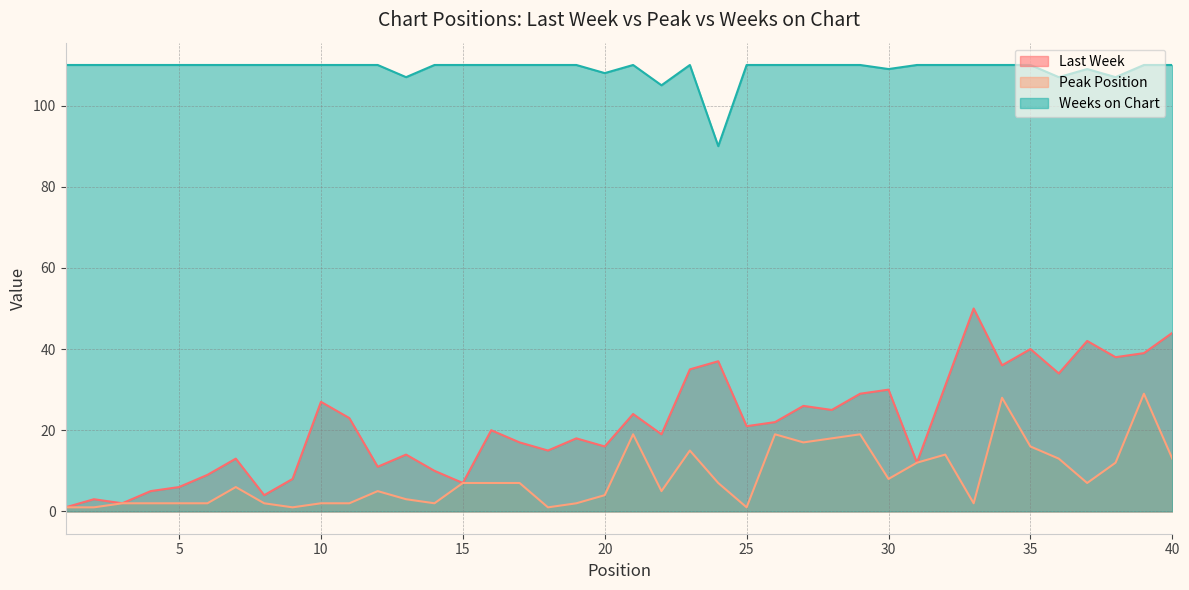

Is the value of Last Week at 29 greater than the value of Weeks on Chart at 28?

No